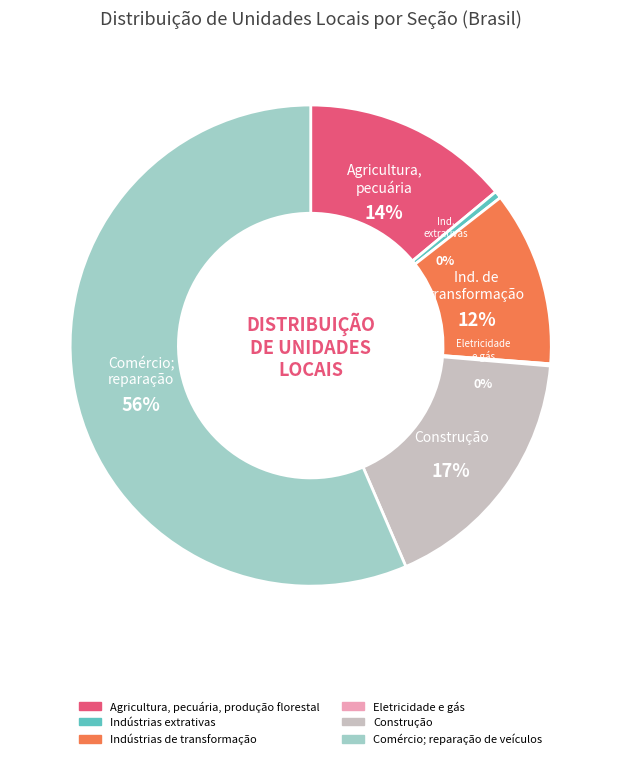

How much of the chart is everything except Agricultura, pecuária, produção florestal?

86.0%